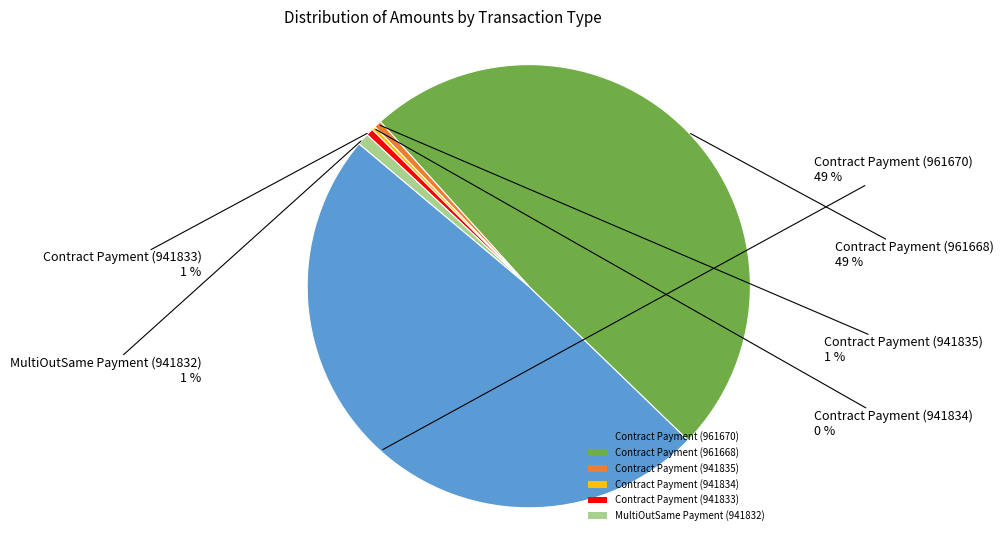

Is there a majority slice in this chart?

No